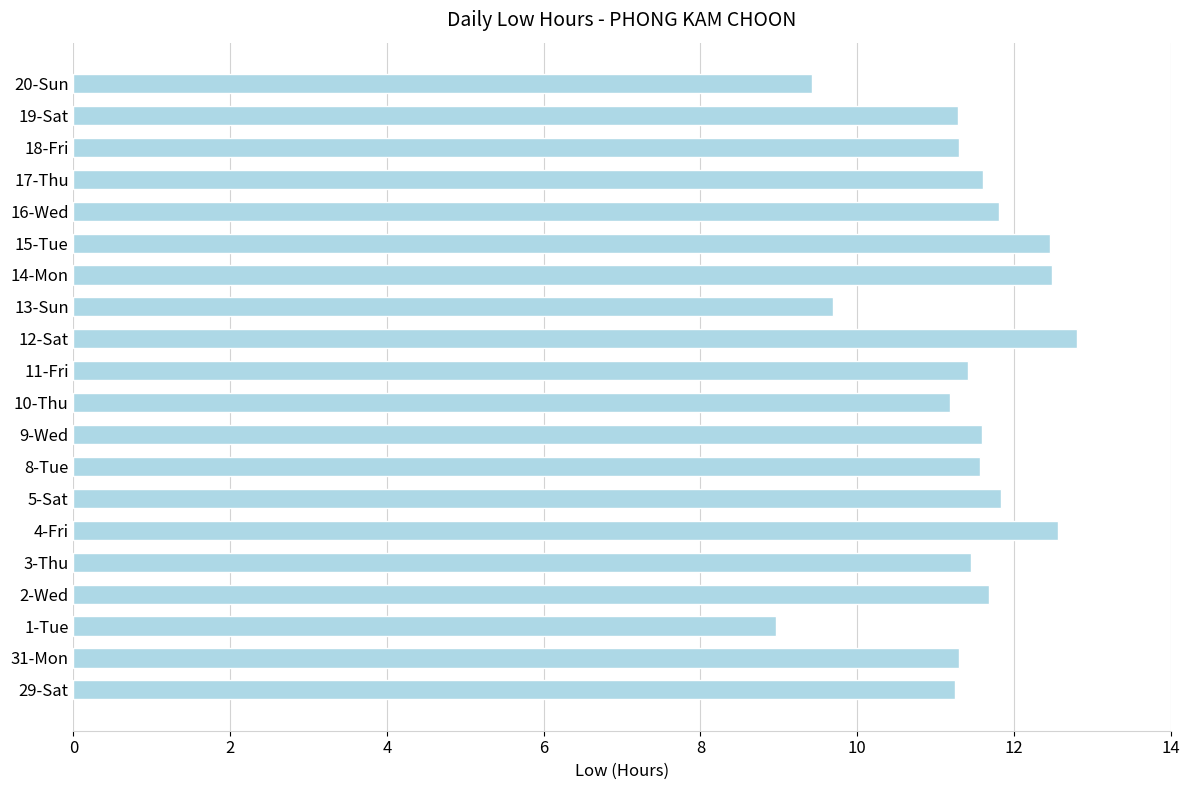

What is the difference between the values at 31-Mon and 5-Sat?

0.5